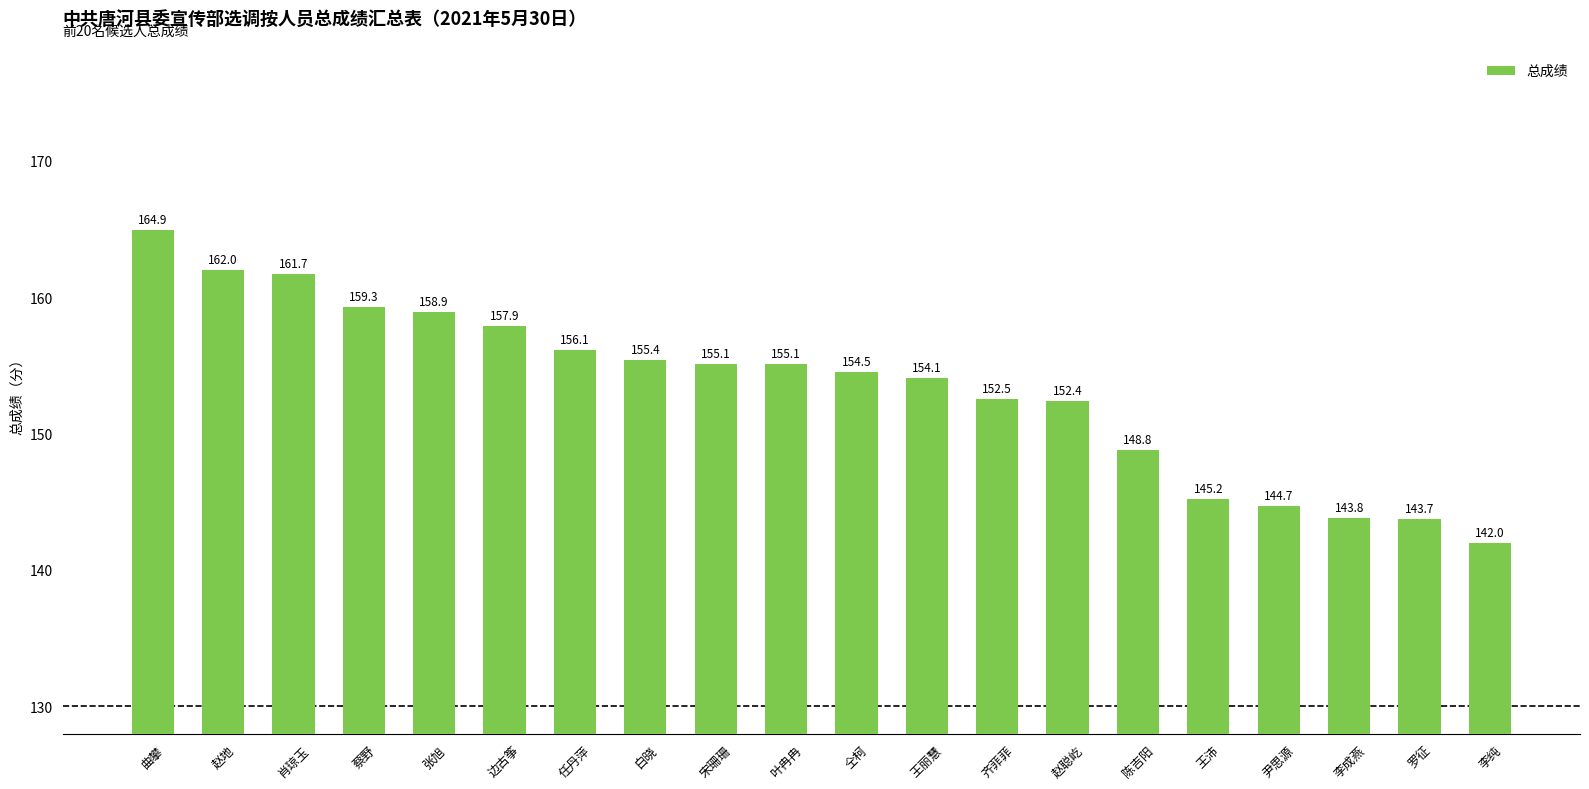

The value at 白晓 is 155.4. True or false?

True